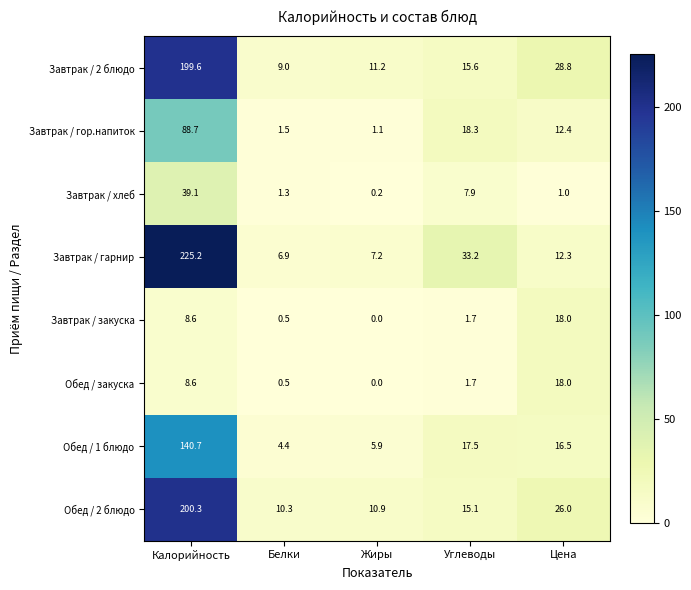

Rank the categories by Обед / закуска value from highest to lowest.

Цена, Калорийность, Углеводы, Белки, Жиры